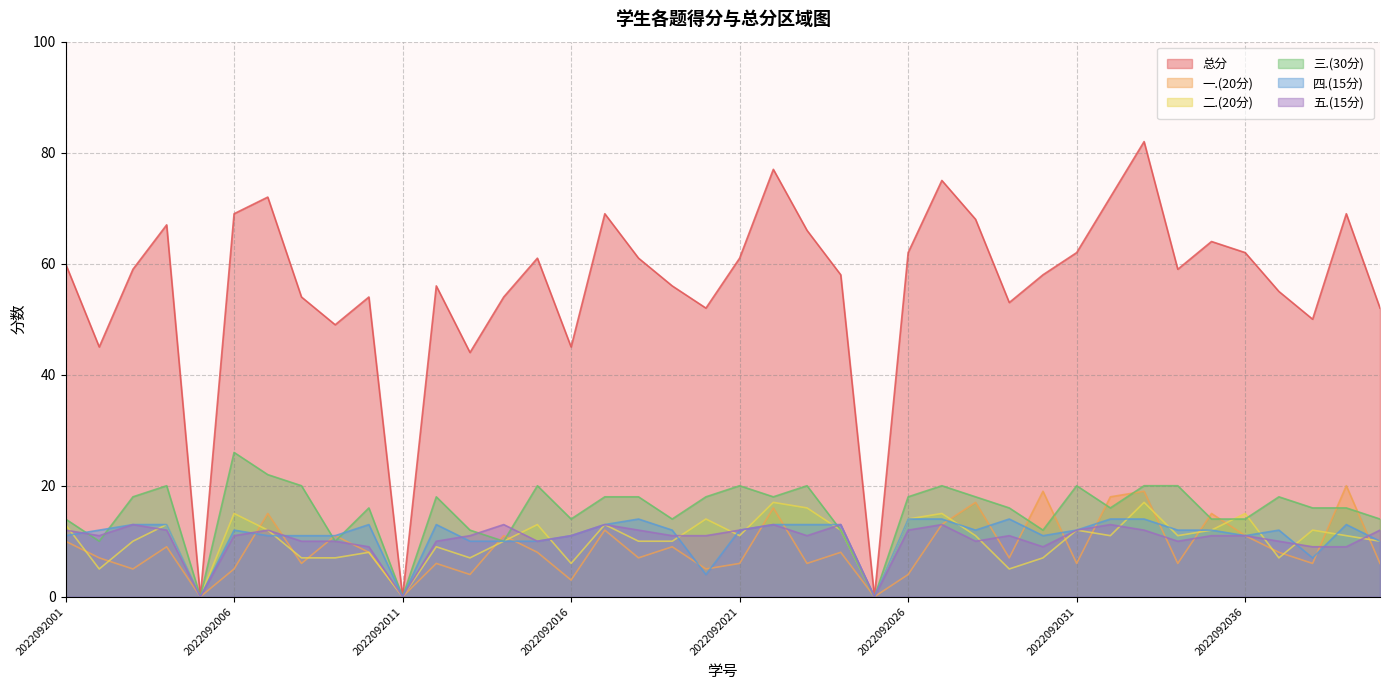

At how many categories does at least one series exceed 66?

10